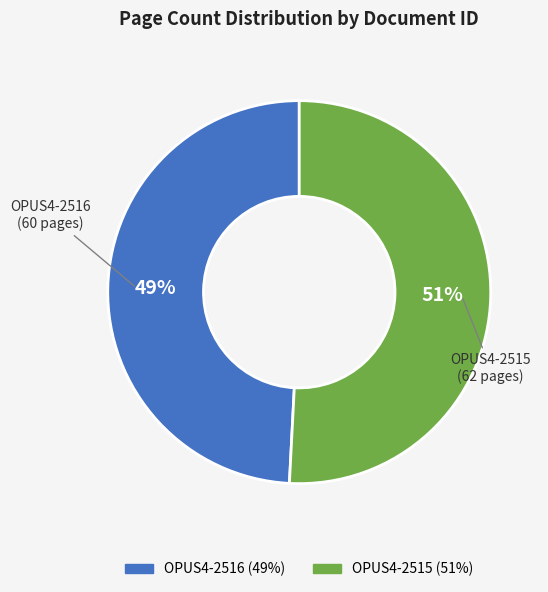

Which slice represents more than half of the pie?

OPUS4-2515